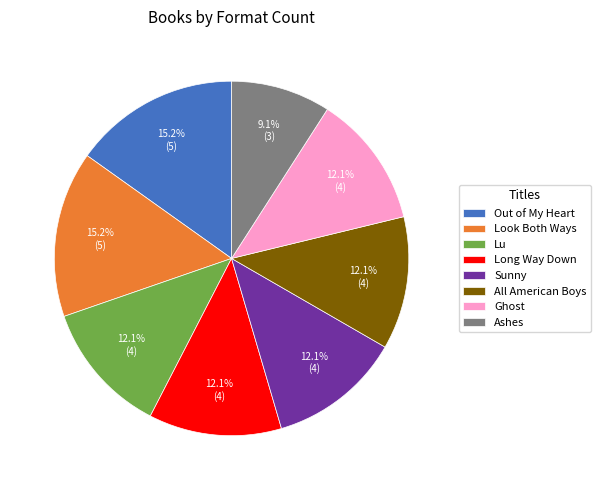

Does Ashes represent more than half of the total?

No